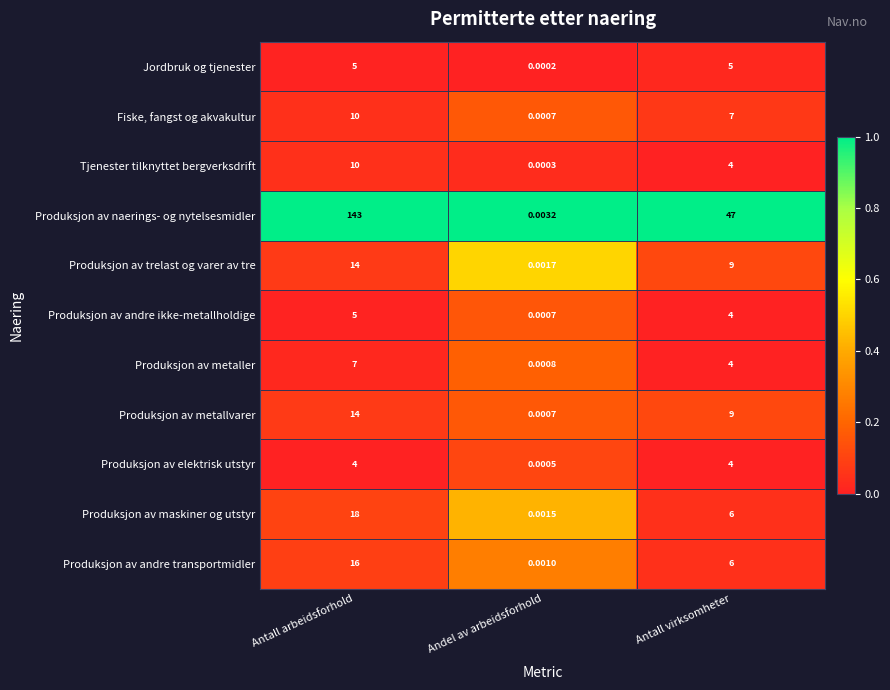

List the labels in order of Produksjon av andre ikke-metallholdige value, largest first.

Antall arbeidsforhold, Antall virksomheter, Andel av arbeidsforhold